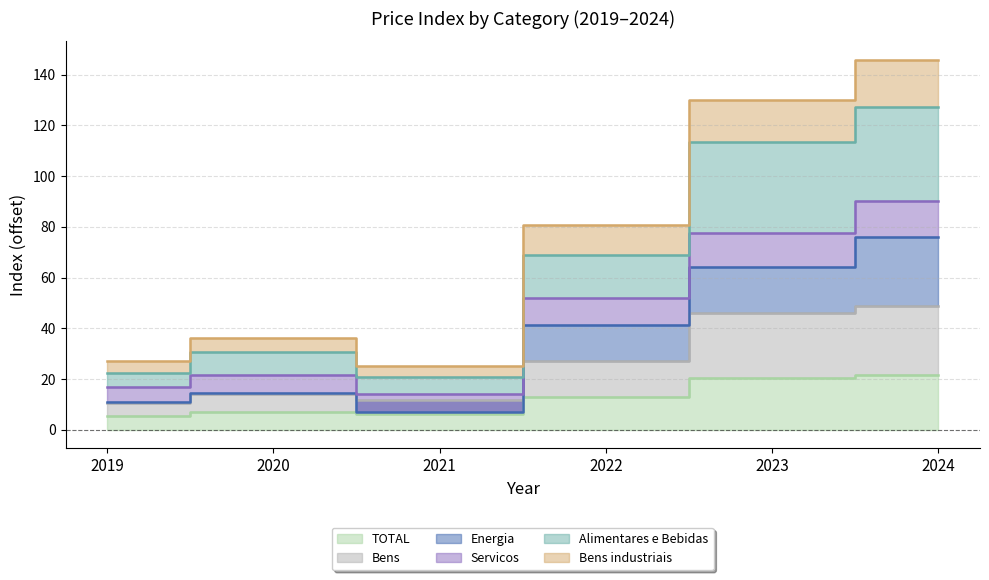

What is the difference between the second highest and second lowest values in the Energia series?

52.9